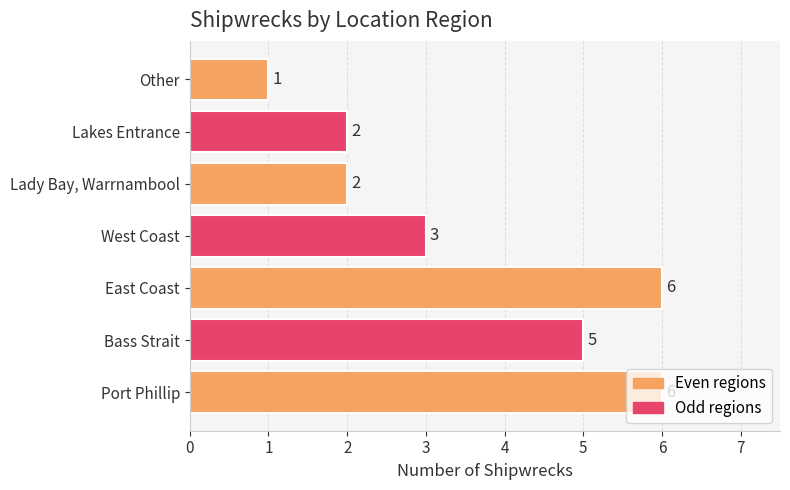

The chart shows a value of 6 at East Coast. True or false?

True